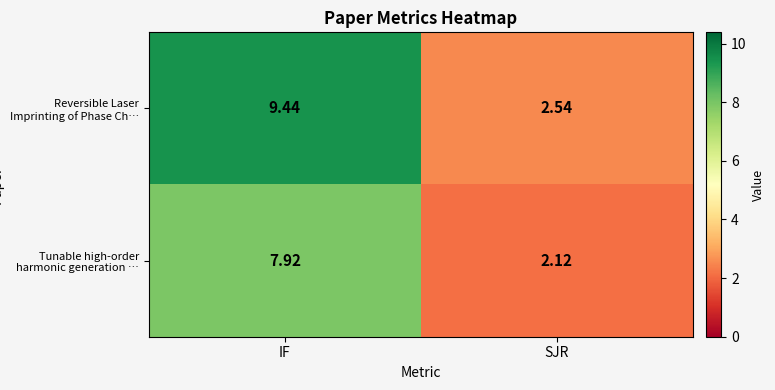

At how many categories does at least one series exceed 8?

1